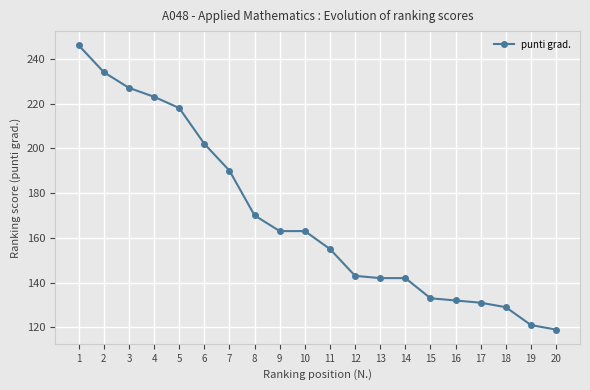

Reading right to left, list all the values displayed in this chart.

119	121	129	131	132	133	142	142	143	155	163	163	170	190	202	218	223	227	234	246